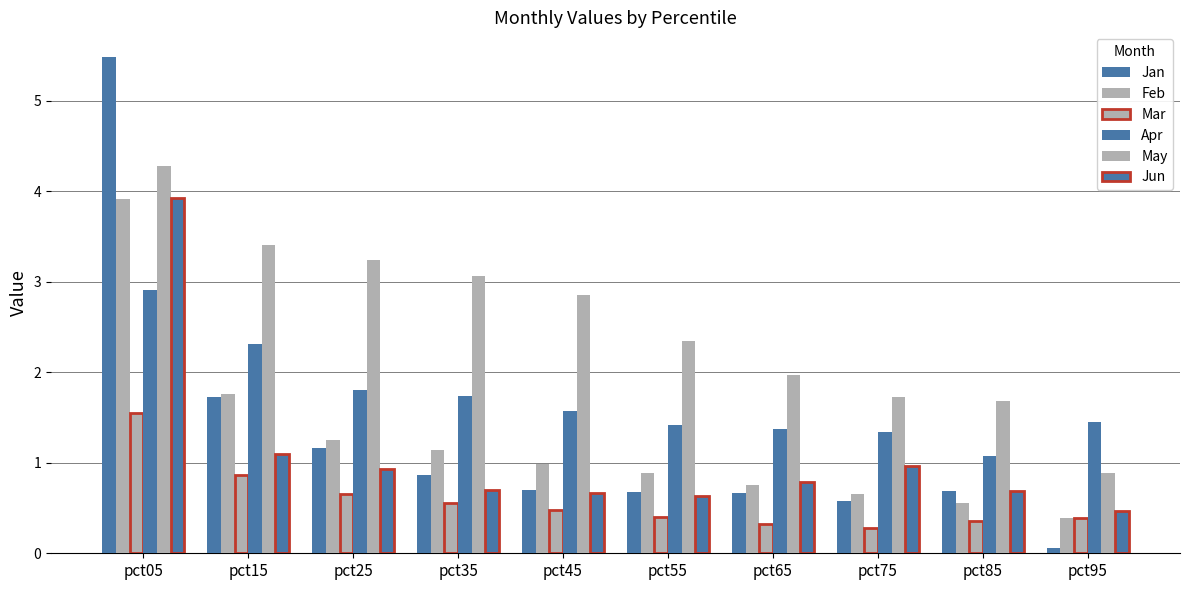

How many bars are there in each group?

6